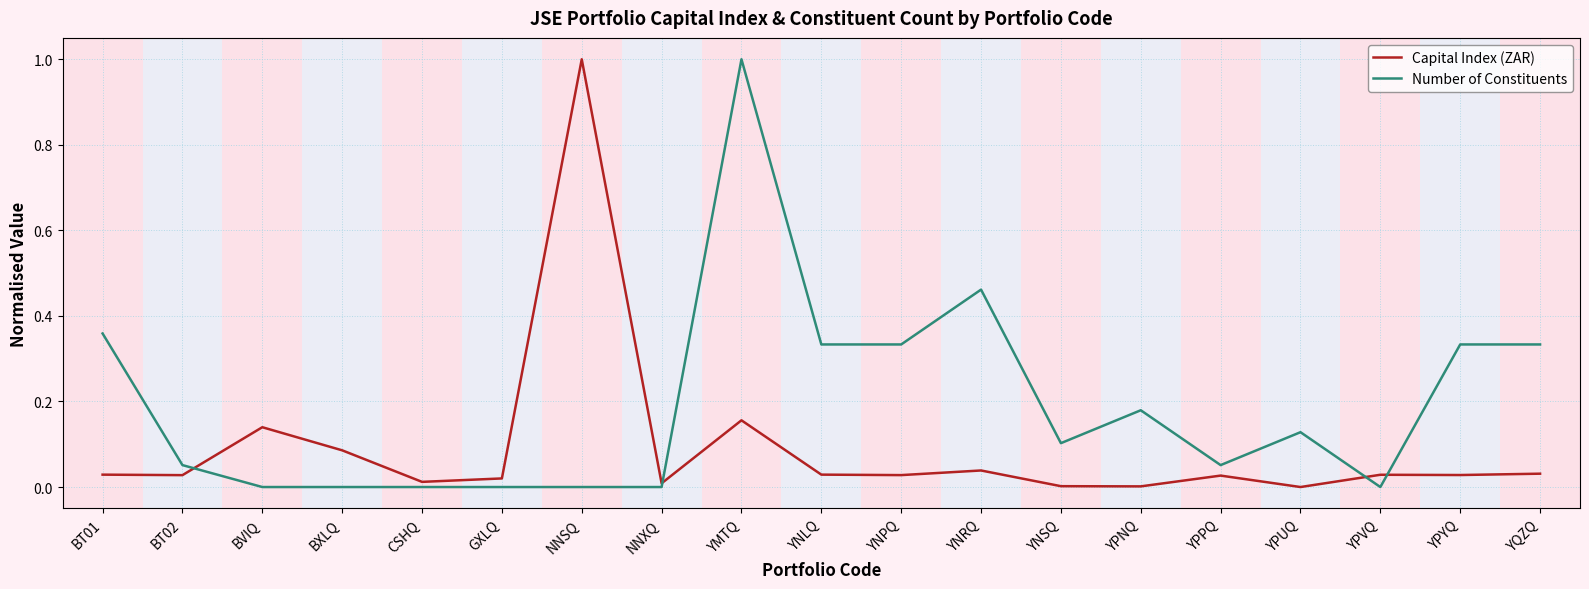

At which category does Capital Index (ZAR) reach its first local peak?

BVIQ